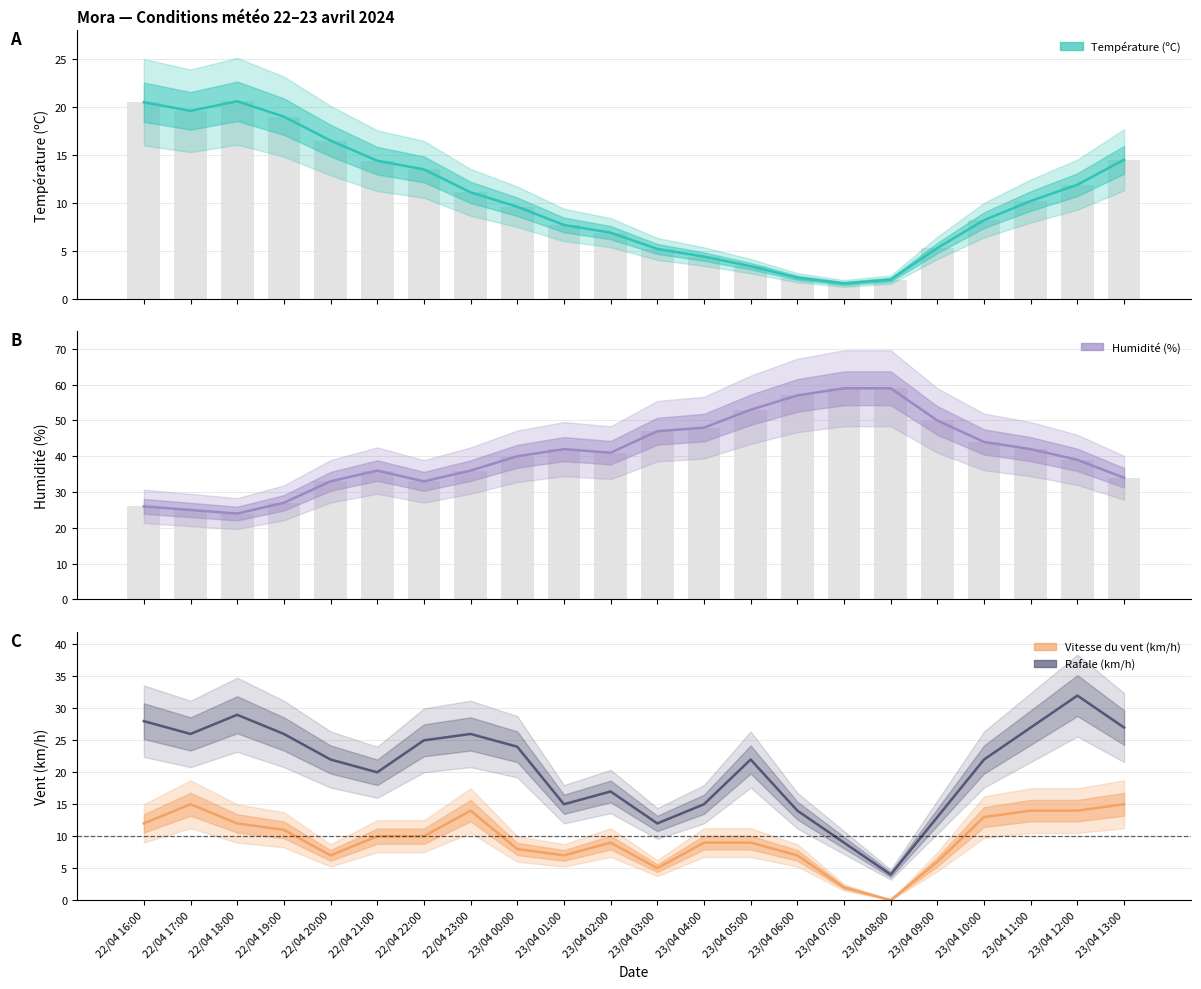

What is the value of the Humidité (%) bar at the 3rd from the left?

24.0